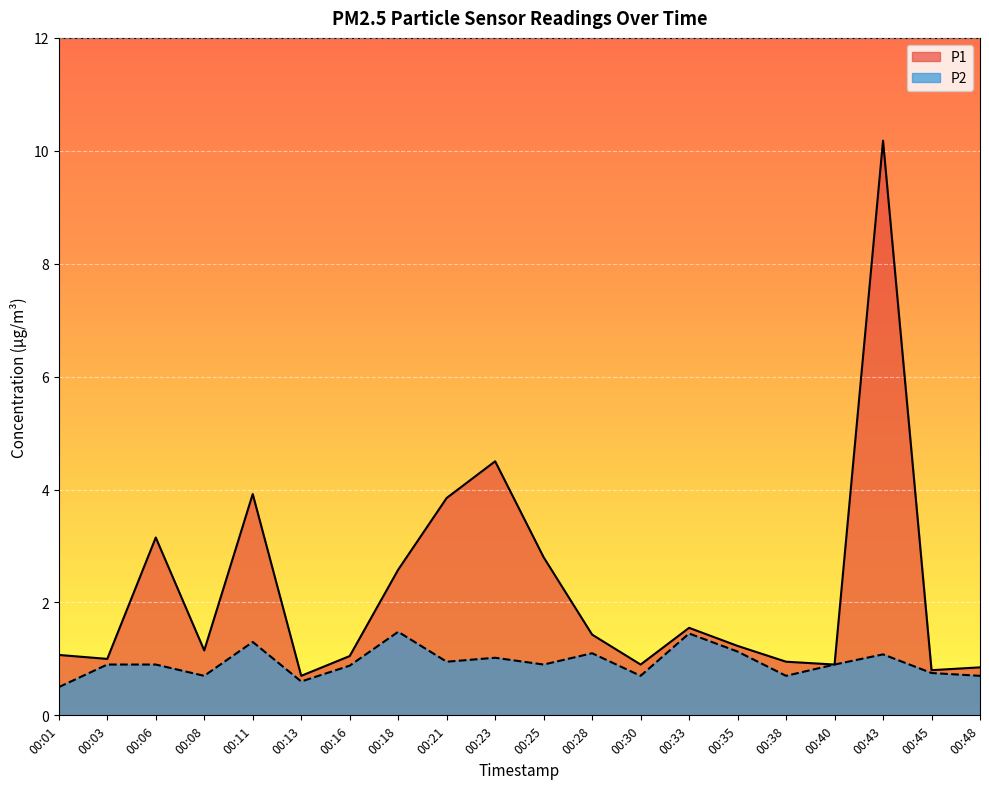

True or false: P1 and P2 intersect in this chart.

False